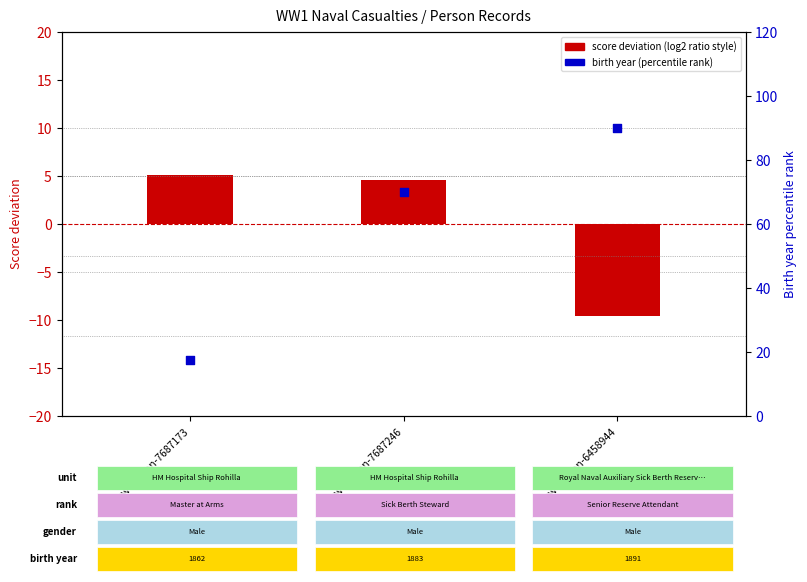

Which series reaches the minimum Y coordinate?

score deviation (log2 ratio style)